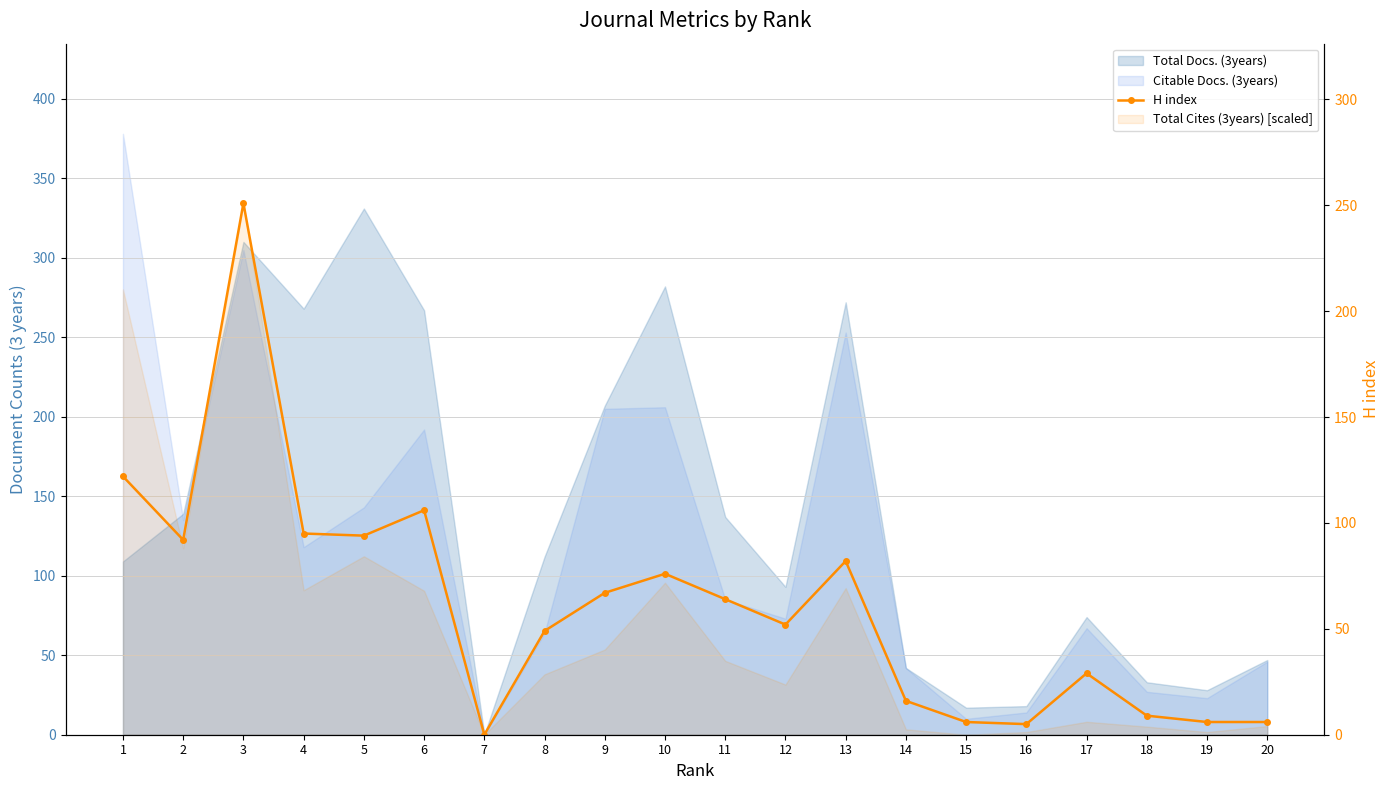

What is the value of the 5th point from the left?

94